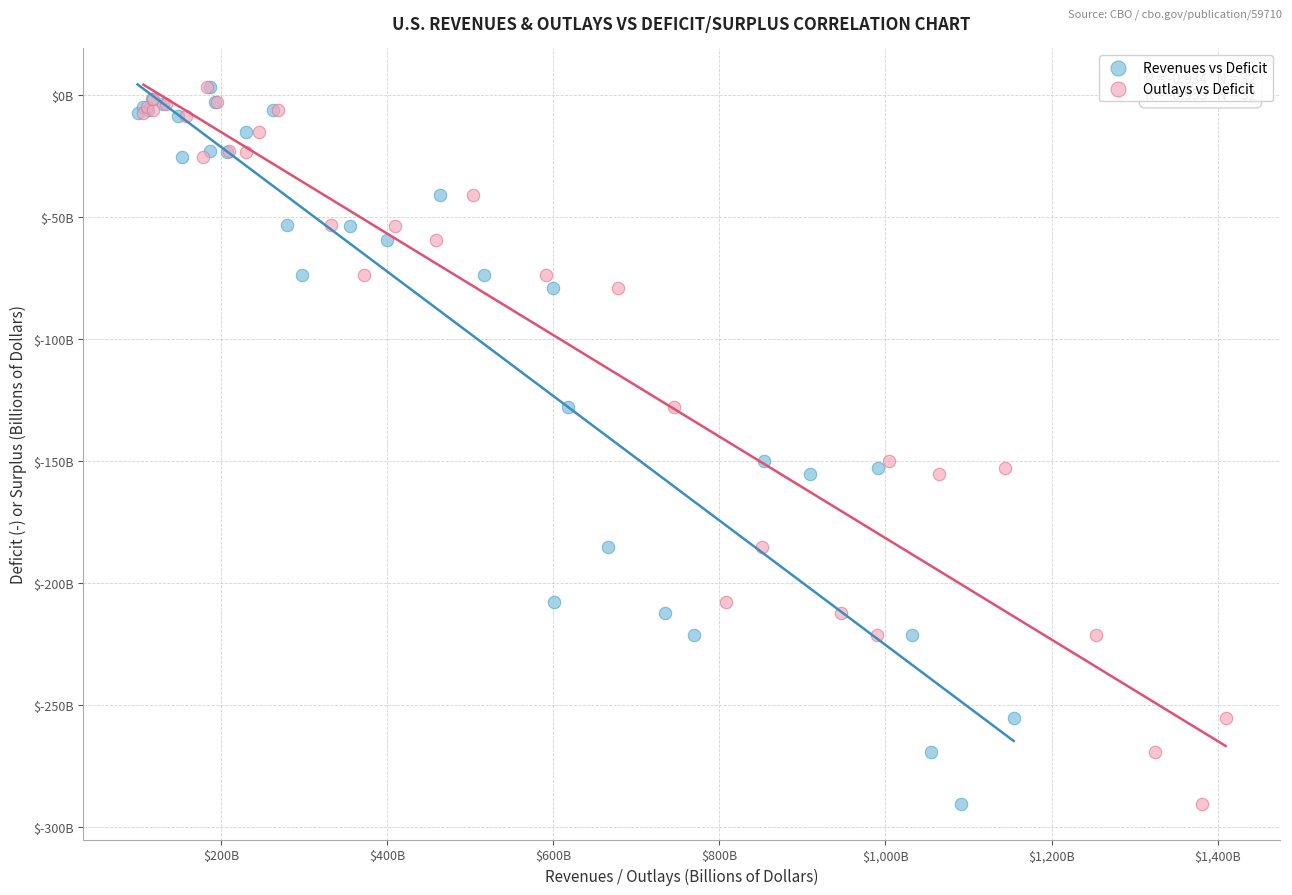

What are all the series names shown in the legend?

Revenues vs Deficit, Outlays vs Deficit